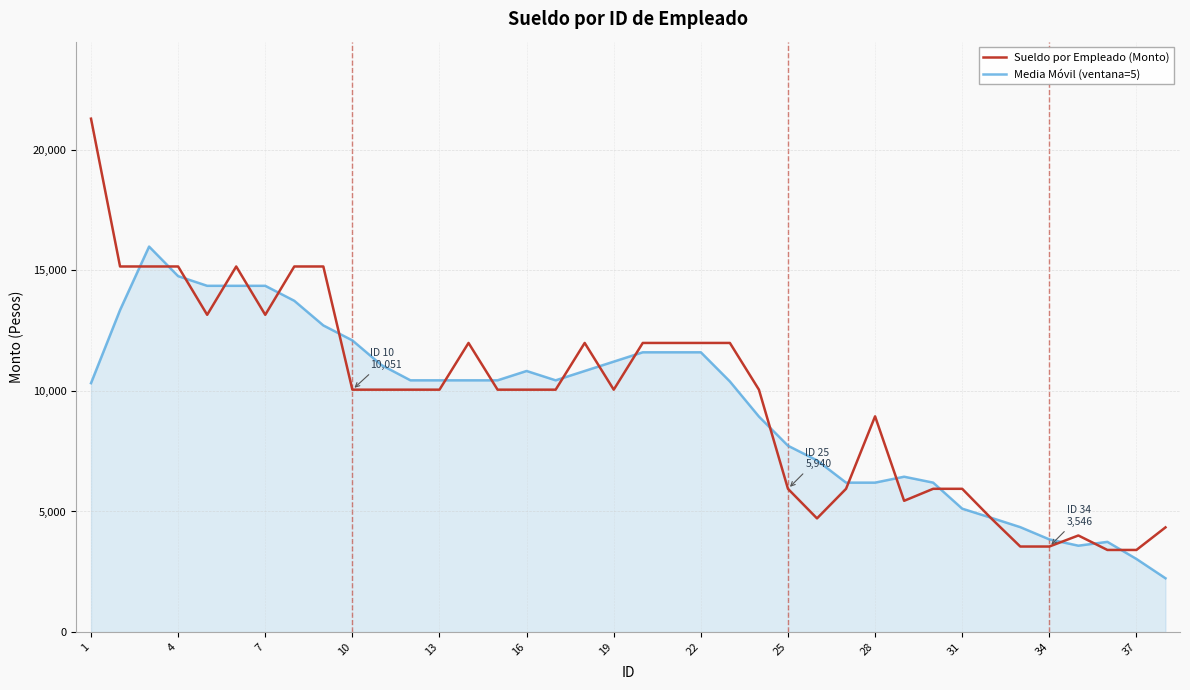

What is the greatest value displayed?

21290.0